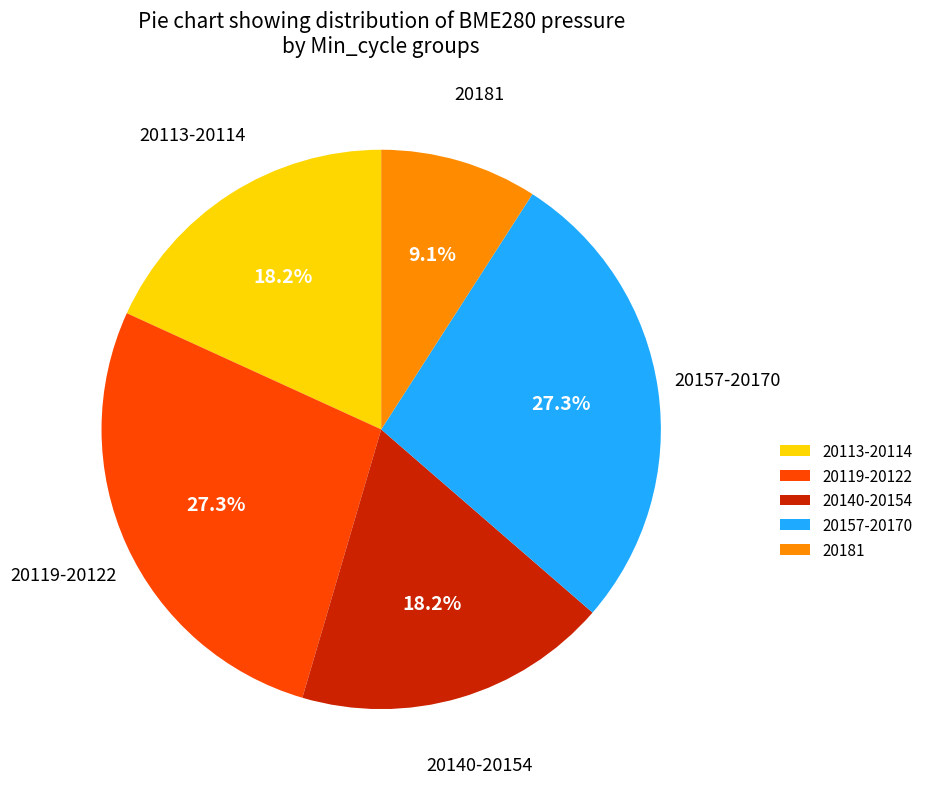

What is the ratio of the value at 20140-20154 to the value at 20119-20122?

0.7